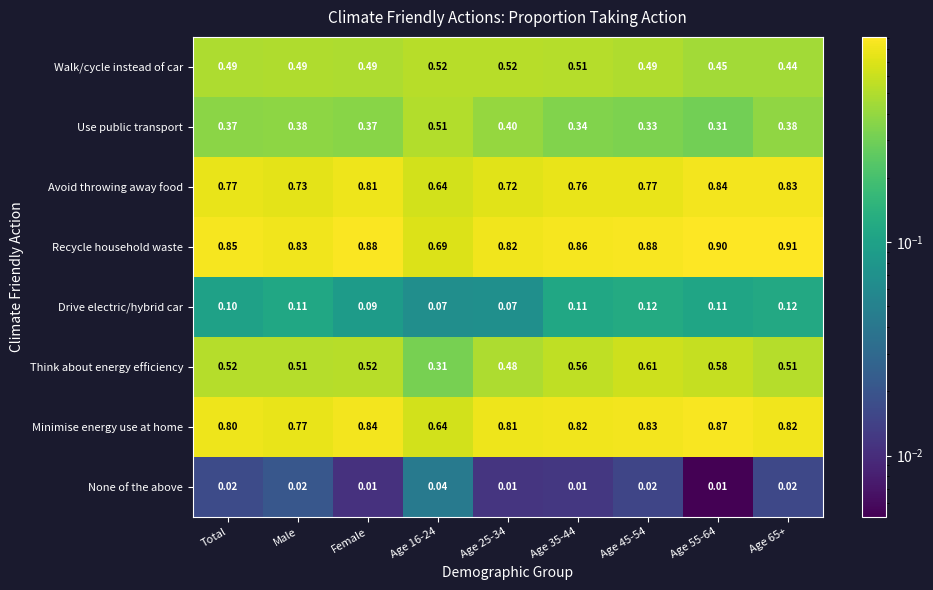

Which series has the widest spread of values?

Think about energy efficiency